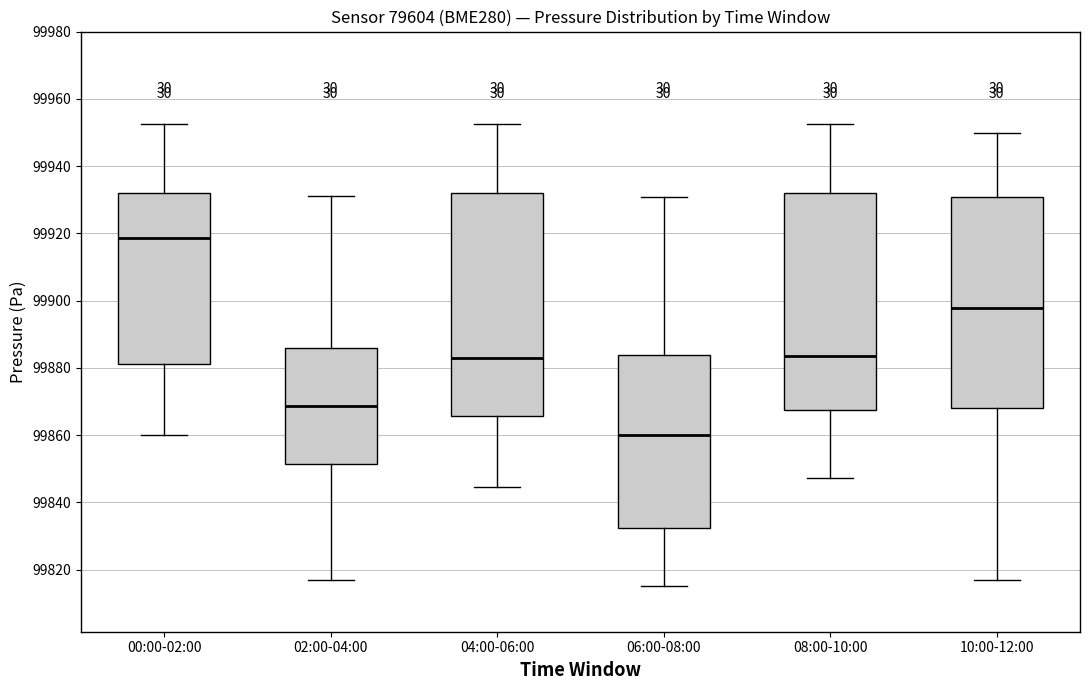

Where does the upper whisker of the box for 08:00-10:00 end on the y-axis? The values are not printed on the chart, so give them approximately, as read against the axis.

99952